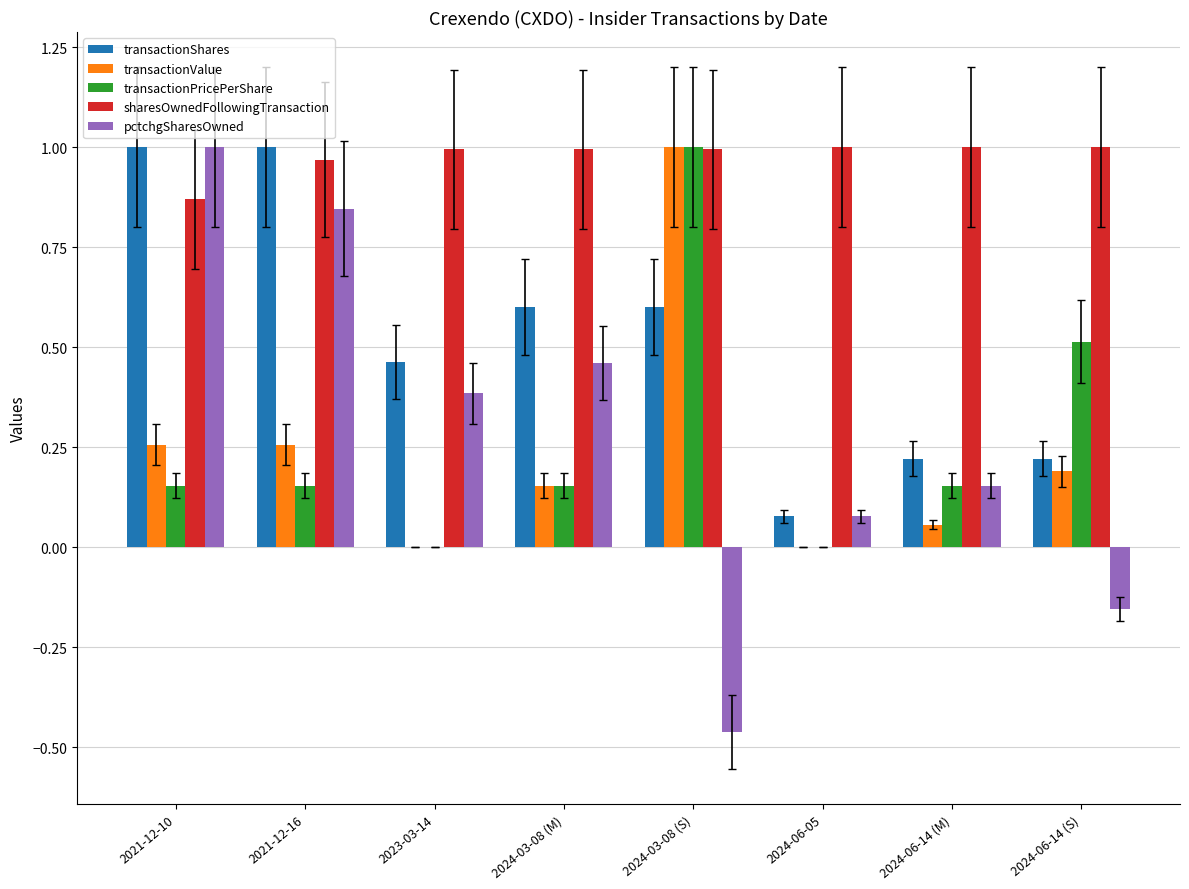

What is the sum of the sharesOwnedFollowingTransaction values at 2024-06-05 and 2024-06-14 (S)?

2.0